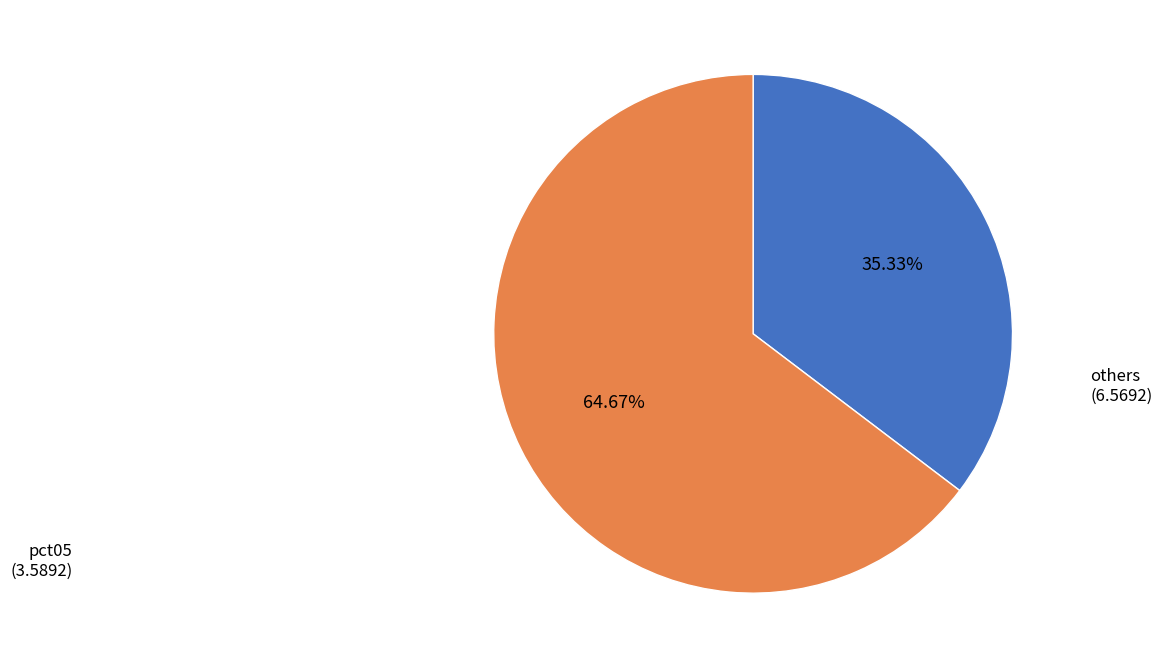

Is there a majority slice in this chart?

Yes